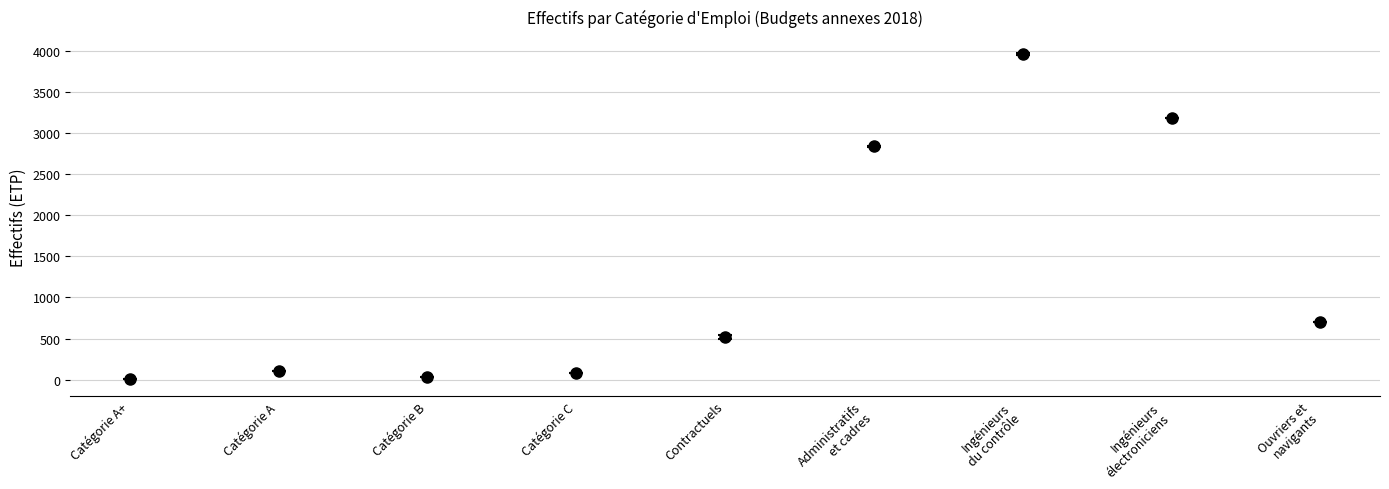

Count the number of values greater than 513.

5